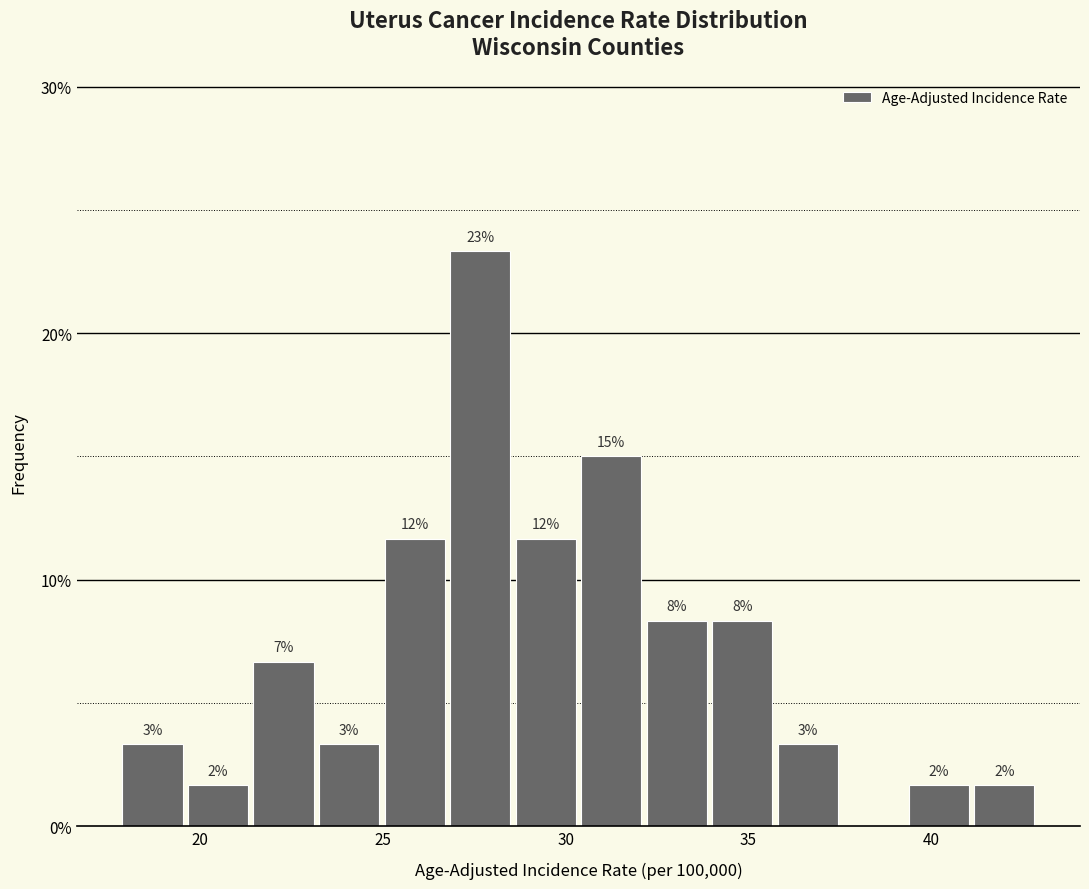

Around what value on the x-axis is the tallest bar? Give the approximate position of its centre, as read against the axis.

27.5